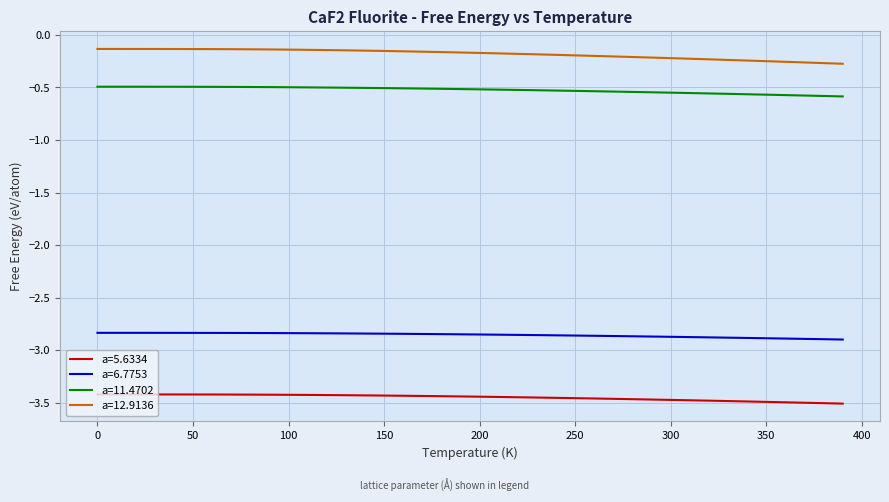

Which series has the largest total across all categories?

a=12.9136